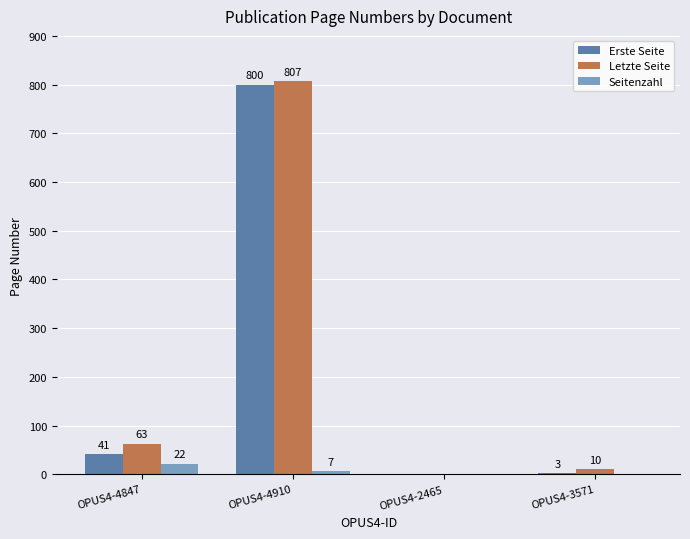

What is the greatest value displayed?

807